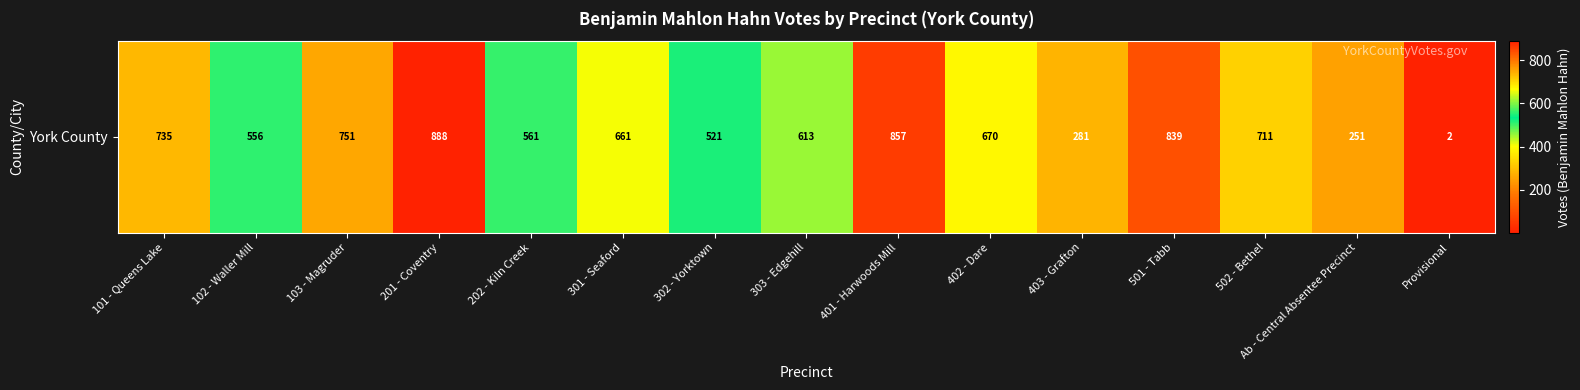

The chart shows a value of 281 at 403 - Grafton. True or false?

True